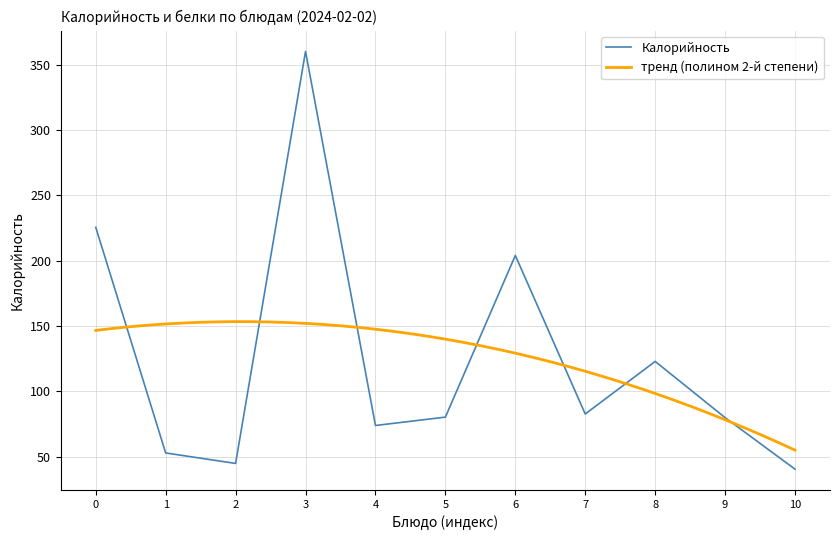

What is the sum of all values?

1368.3